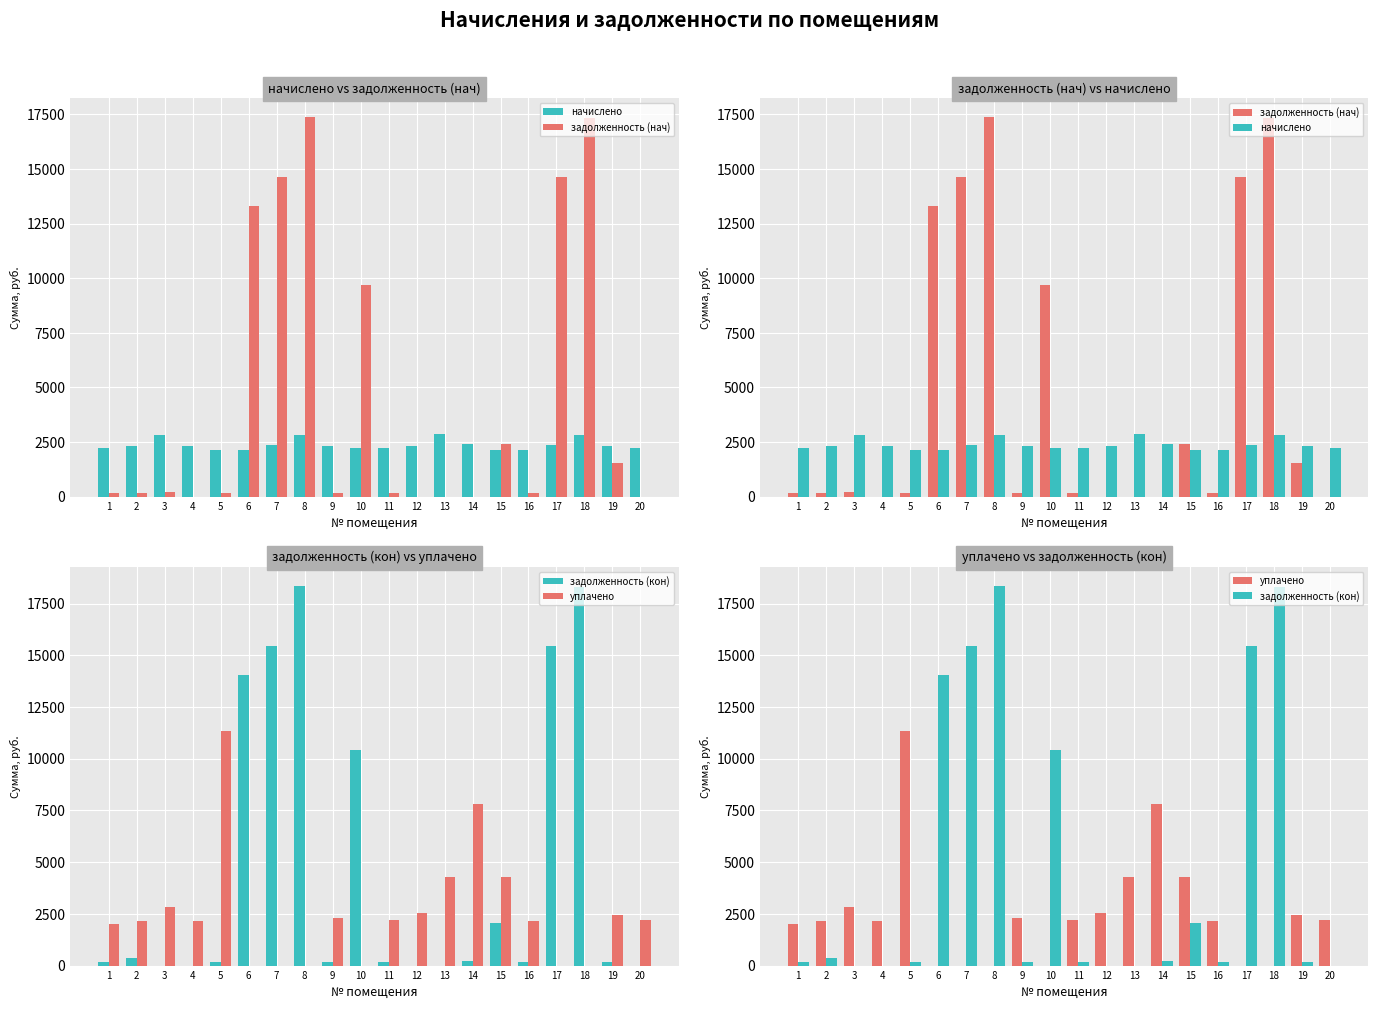

What is the maximum value shown in the chart?

18360.1